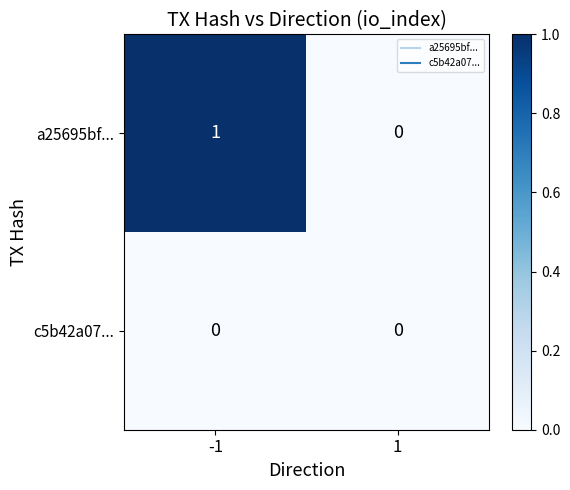

Which series changed the most between -1 and 1?

a25695bf...